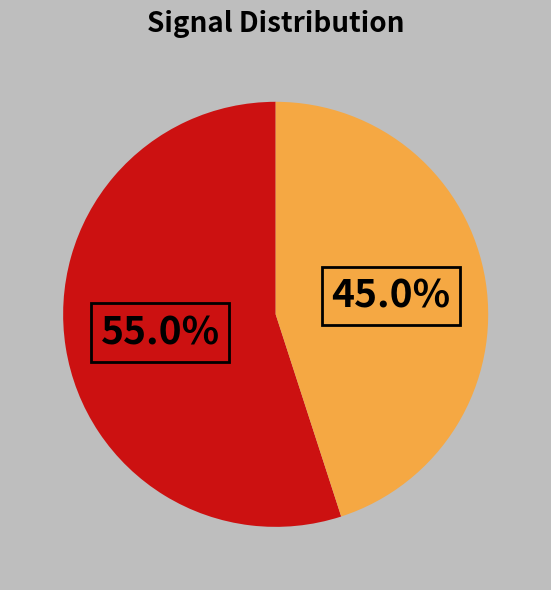

Is there a majority slice in this chart?

Yes